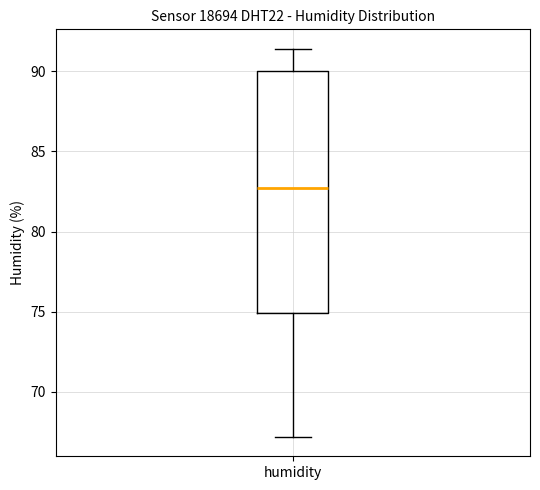

Read this box plot against the y-axis: the position of the median line, the range covered by the box, and the ends of both whiskers. The values are not printed on the chart, so give them approximately, as read against the axis.

median 82.5, box 75.0 to 90.0, whiskers 67.0 to 91.5